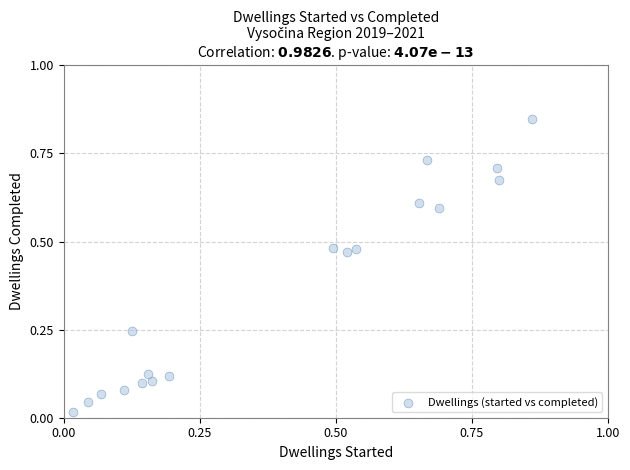

Count the number of points in this scatter plot.

18